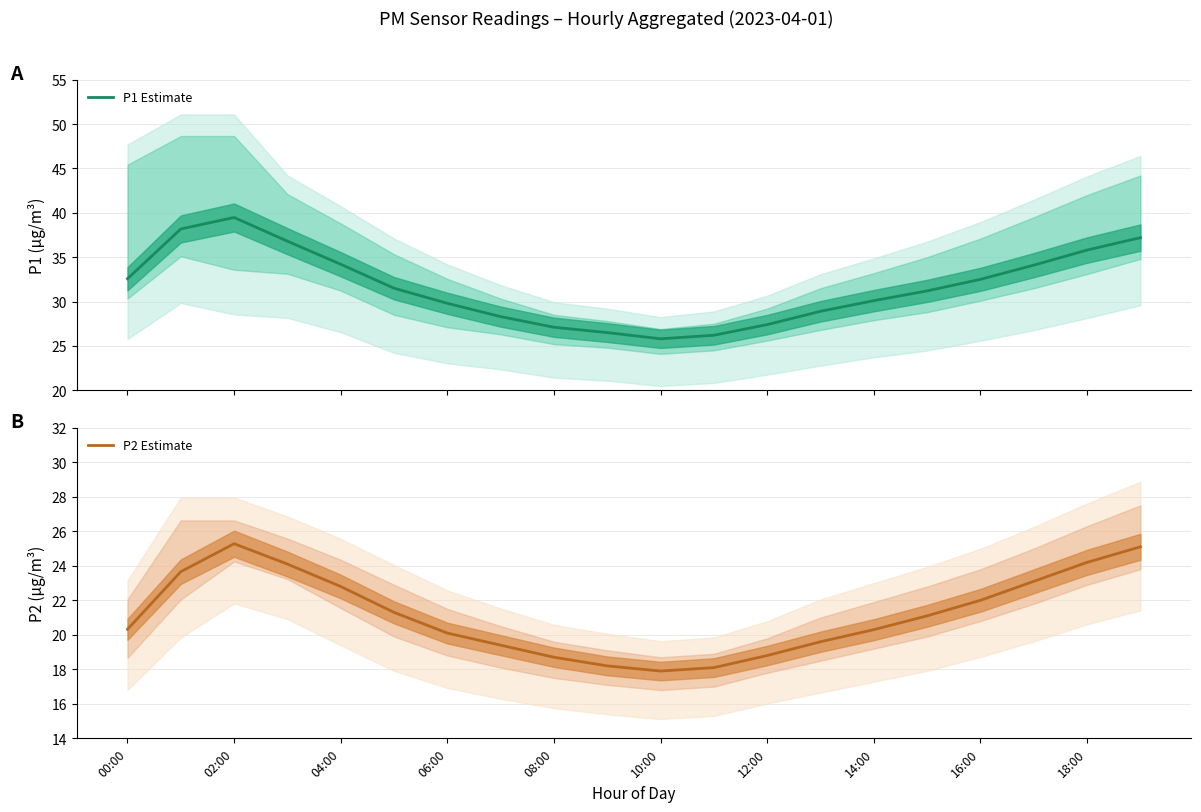

What is the lowest value of the P1 Estimate series?

25.8